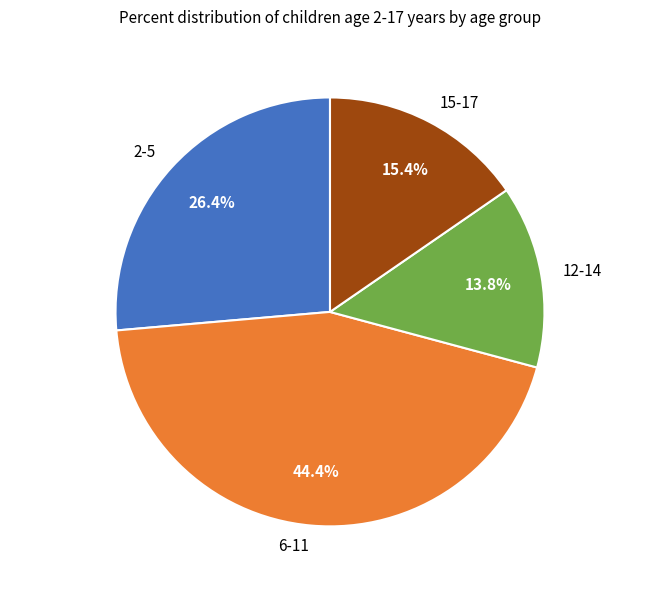

Do 15-17 and 2-5 together represent more than half of the pie?

No